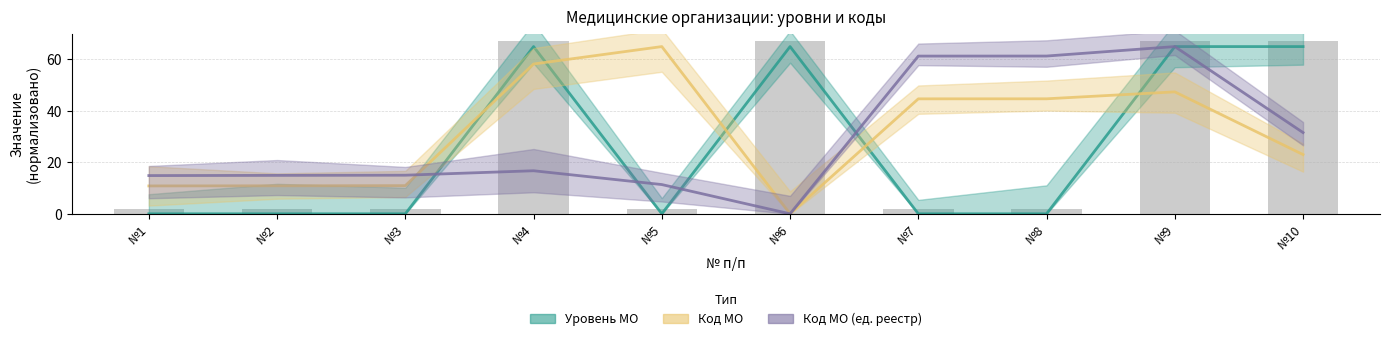

What is the average value of the Уровень МО series?

26.0